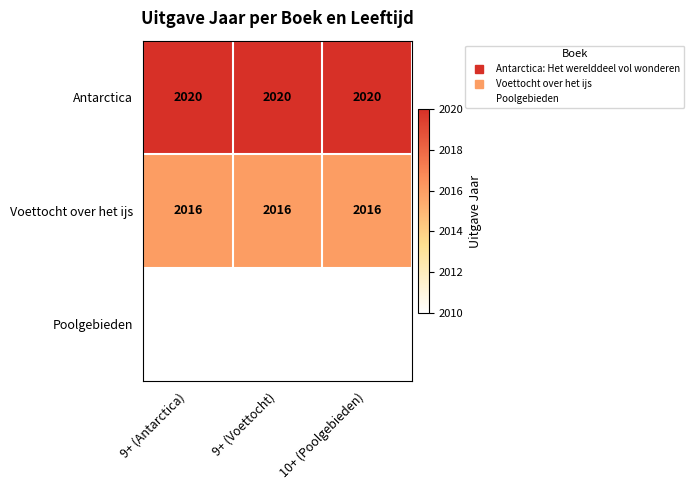

Rank the series by their average value, from highest to lowest.

Antarctica, Voettocht over het ijs, Poolgebieden